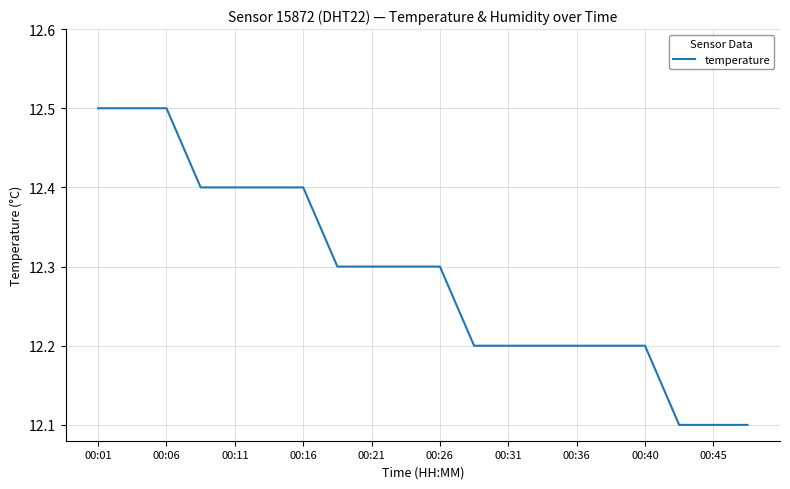

What is the minimum value shown in the chart?

12.1